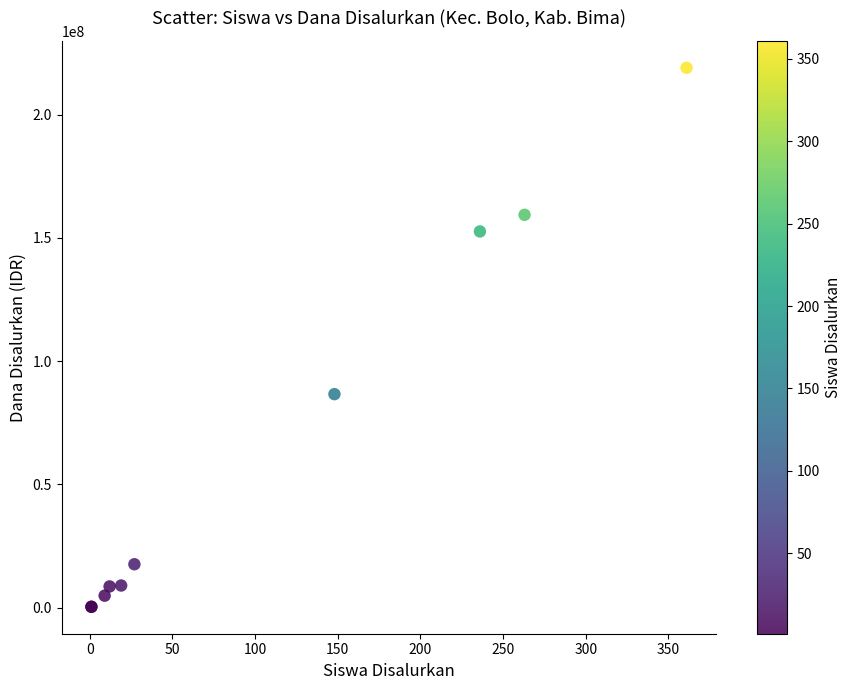

What Y value in the scatter plot is closest to 109687500?

86625000